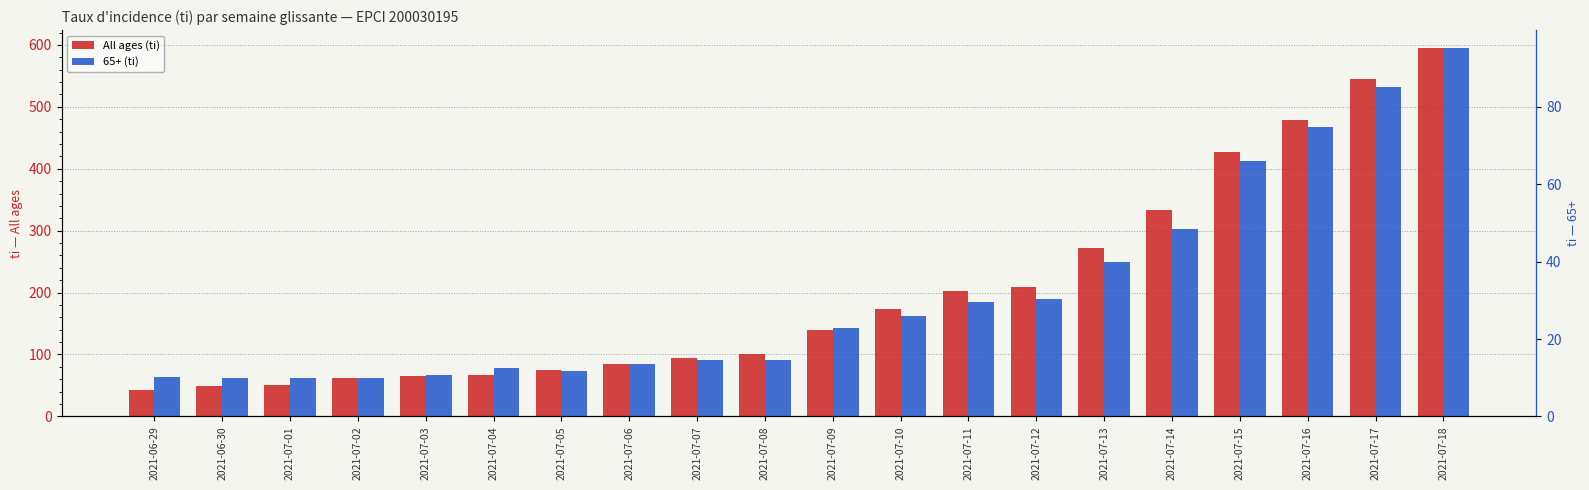

Which category has the highest value across all series?

2021-07-18